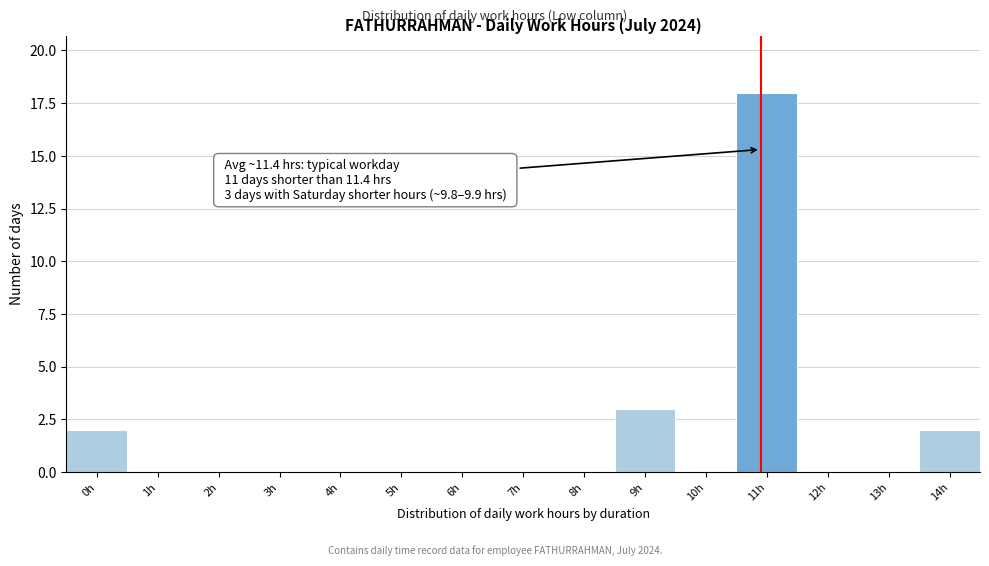

Reading left to right, extract all data points from this chart.

0h=2	1h=0	2h=0	3h=0	4h=0	5h=0	6h=0	7h=0	8h=0	9h=3	10h=0	11h=18	12h=0	13h=0	14h=2